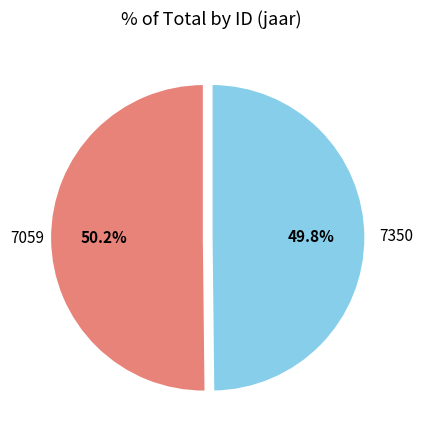

Is there a majority slice in this chart?

Yes